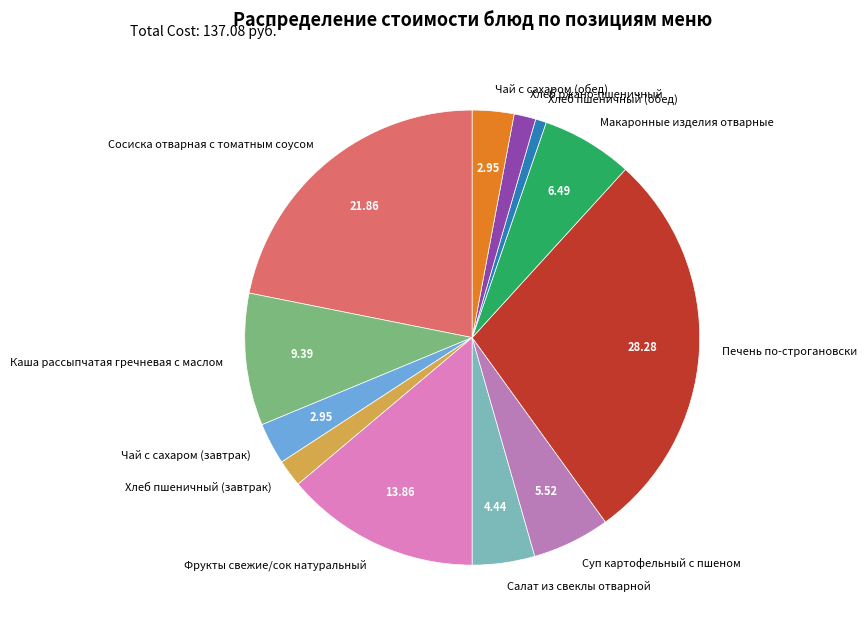

Combined, do Салат из свеклы отварной and Чай с сахаром (обед) account for over 50%?

No